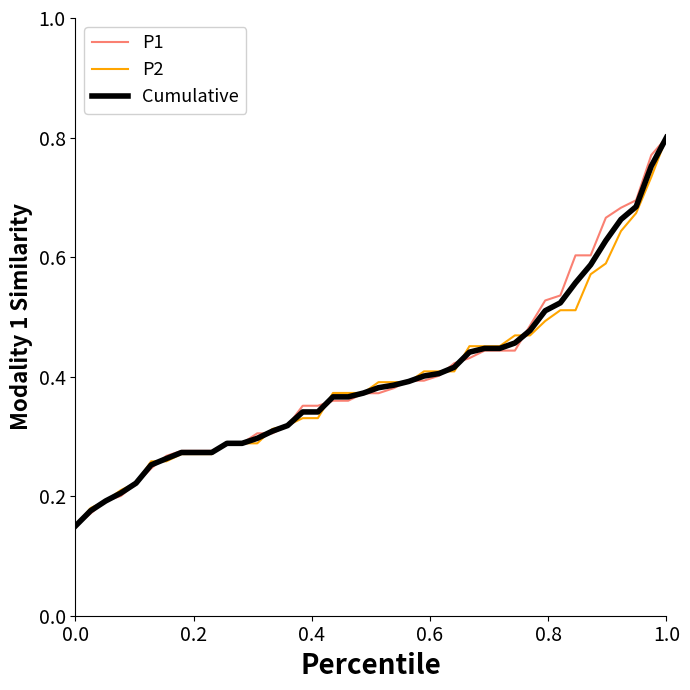

True or false: P1 has more than 1 points higher than both neighbors.

False